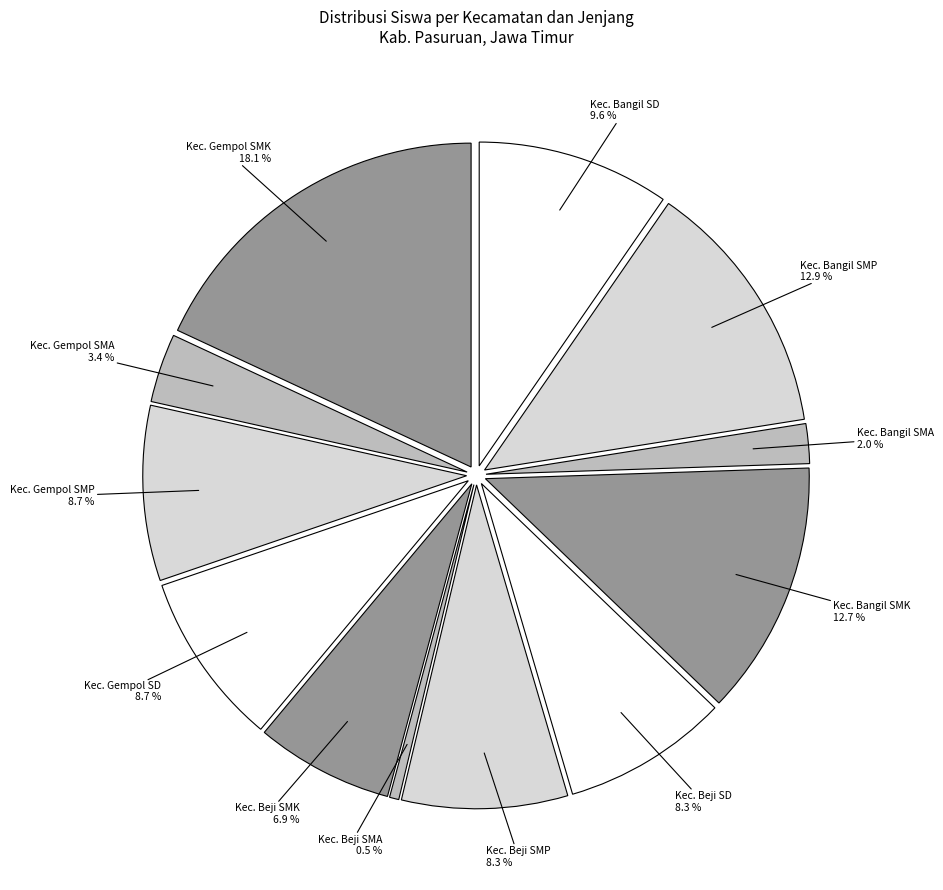

To the nearest percent, what is the difference between the Kec. Gempol SMK and Kec. Beji SMK slice percentages?

11%